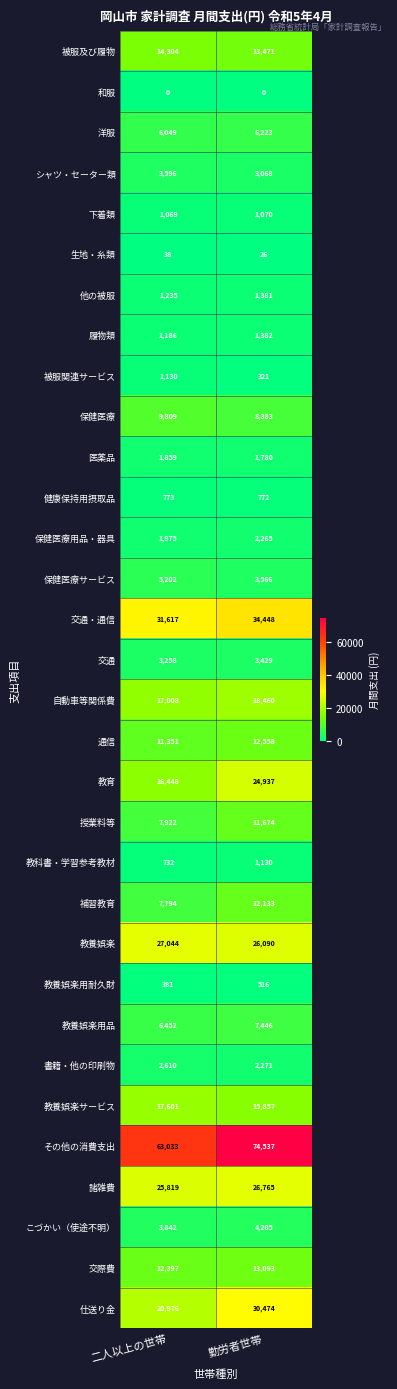

What is the total value across all series at 二人以上の世帯?

324510